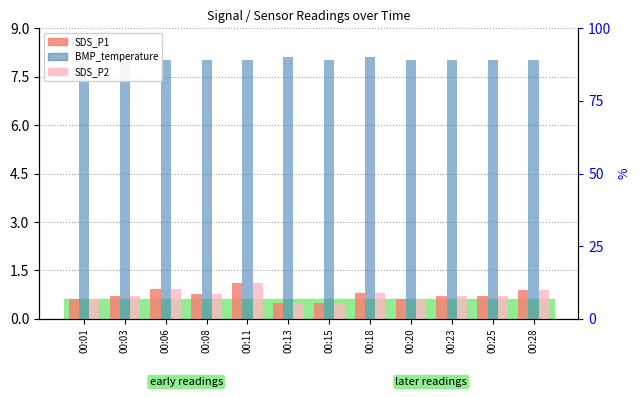

Rank the categories by SDS_P1 value from lowest to highest.

00:13, 00:15, 00:01, 00:20, 00:03, 00:23, 00:25, 00:08, 00:18, 00:28, 00:06, 00:11